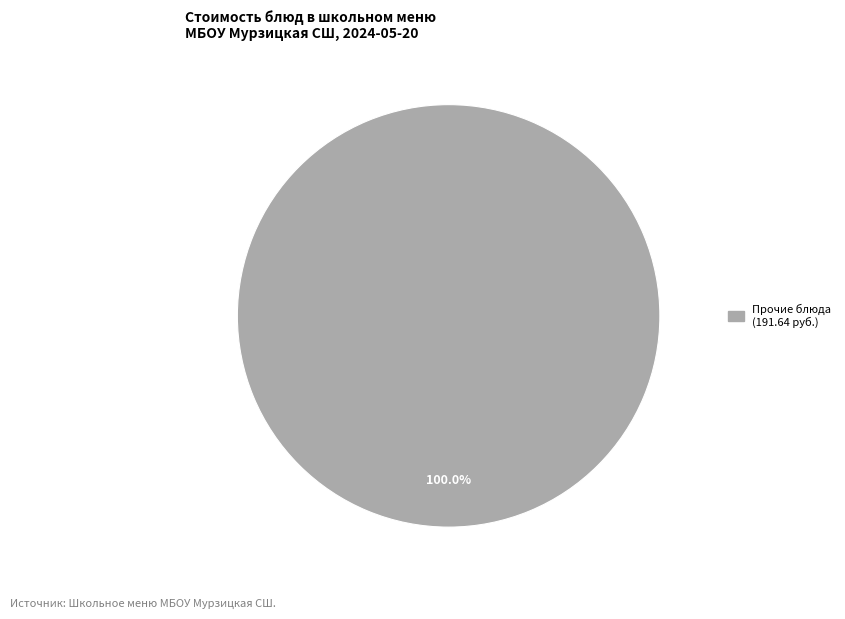

Is there a majority slice in this chart?

Yes